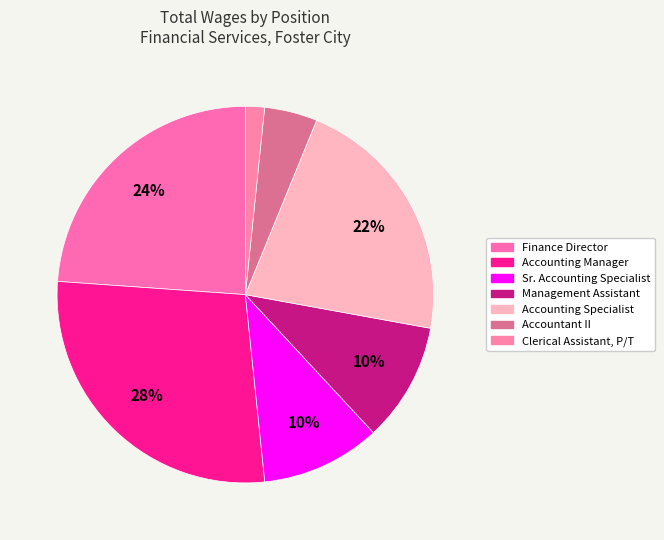

What is the smallest slice in the pie chart?

Clerical Assistant, P/T